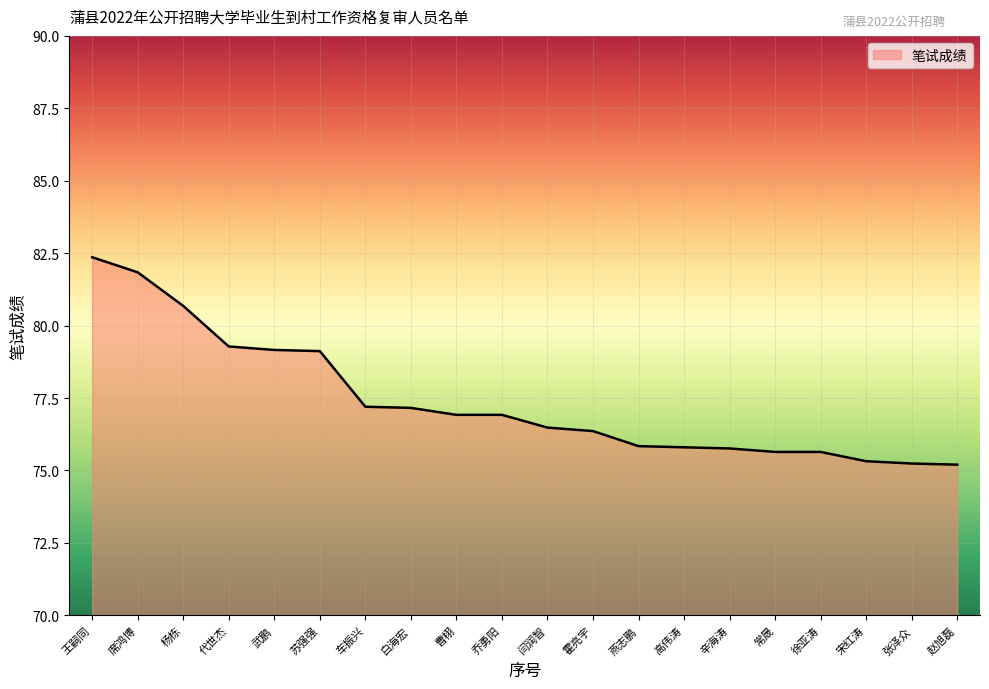

The chart shows a value of 36.5 at 白海宏. True or false?

False